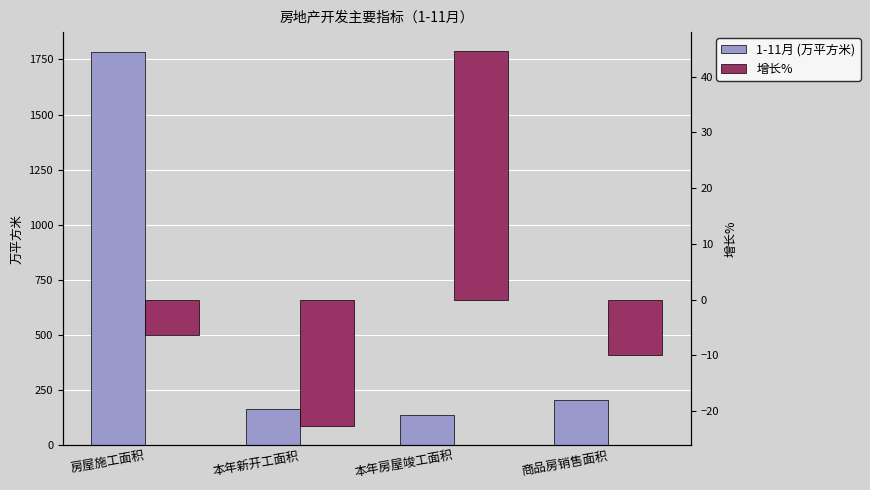

At which category is the sum across all series the highest?

房屋施工面积